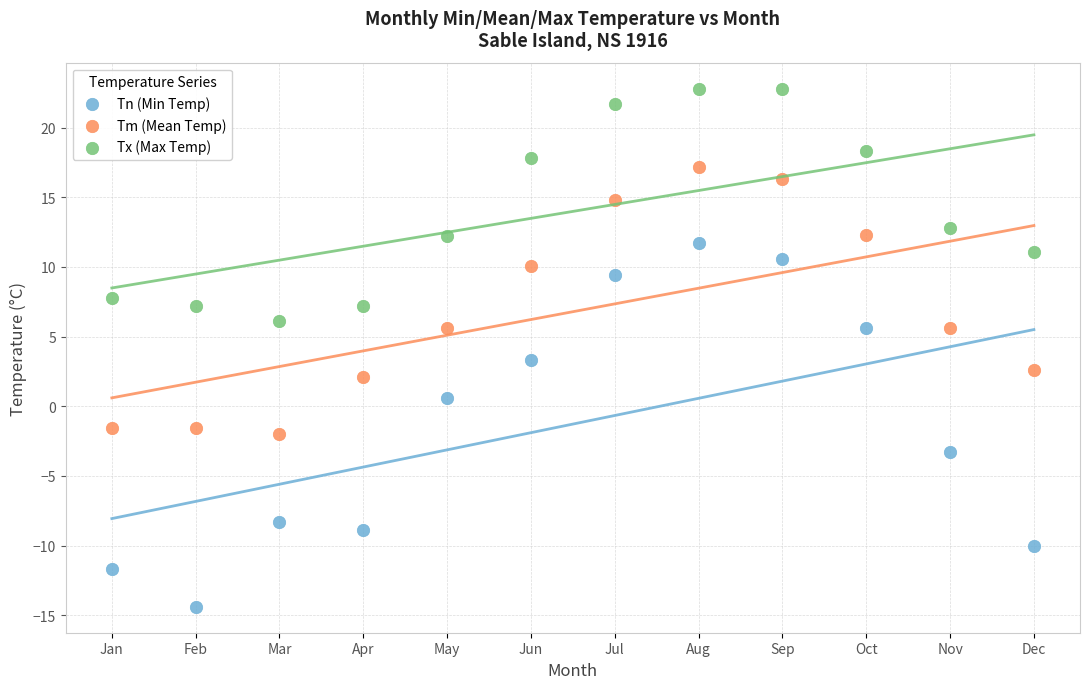

Which series contains the lowest Y value?

Tn (Min Temp)